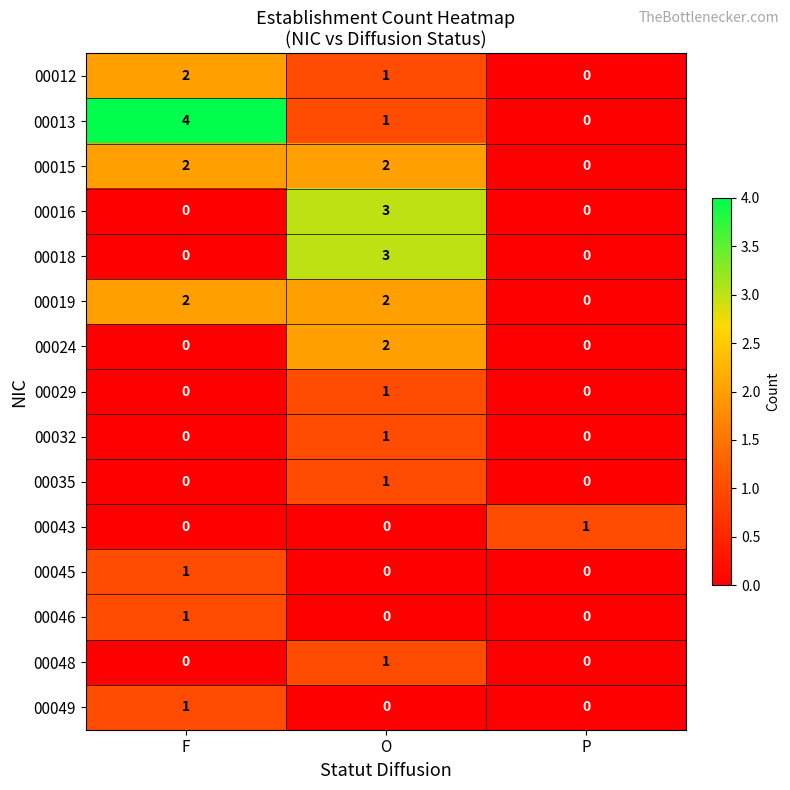

How many 00024 values are between 0 and 2?

3